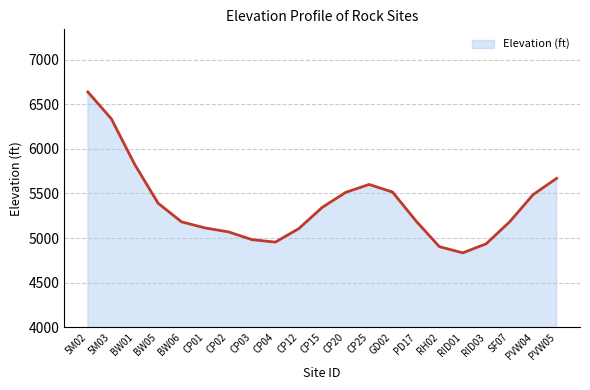

What is the ratio of the value at 5M03 to the value at BW01?

1.1